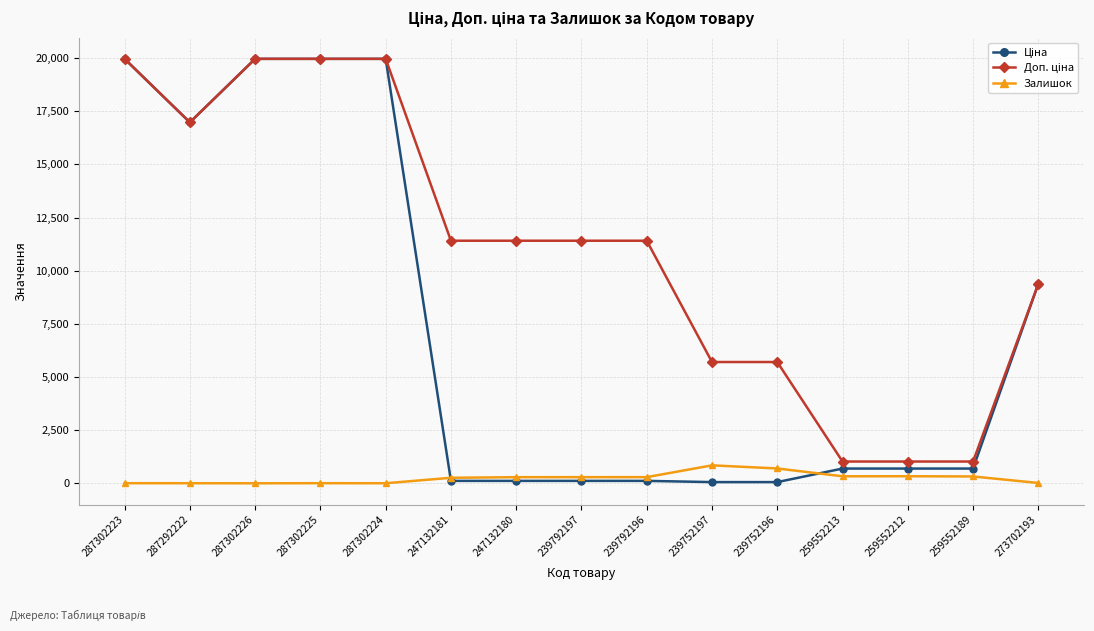

Is it true that Залишок equals 288.0 at 247132180?

True